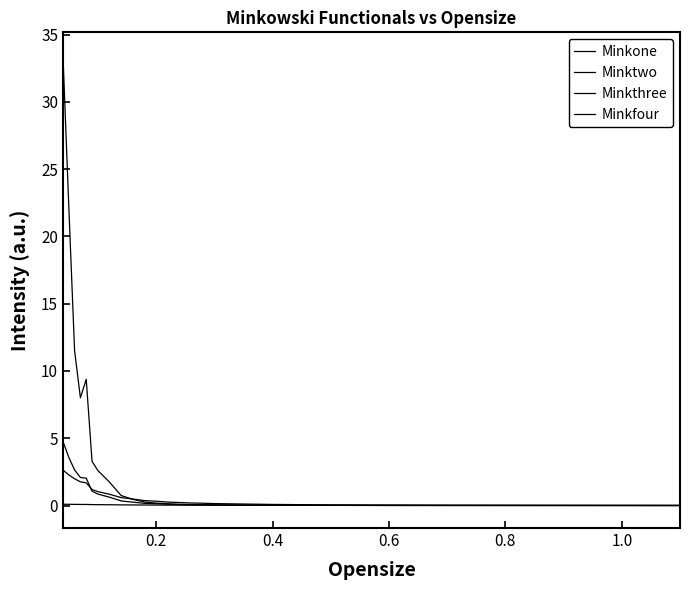

What is the value of the Minkthree point at the 9th from the left?

0.3